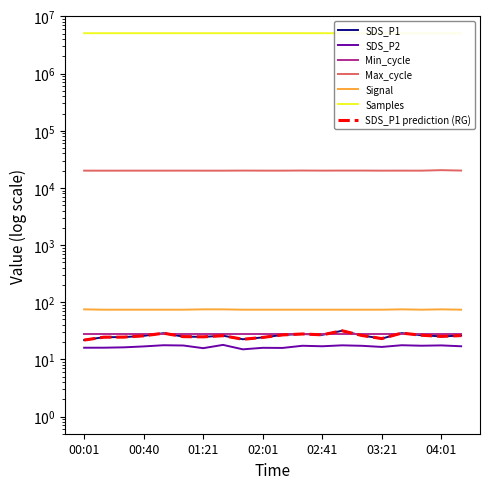

Does the chart have visible grid lines?

No